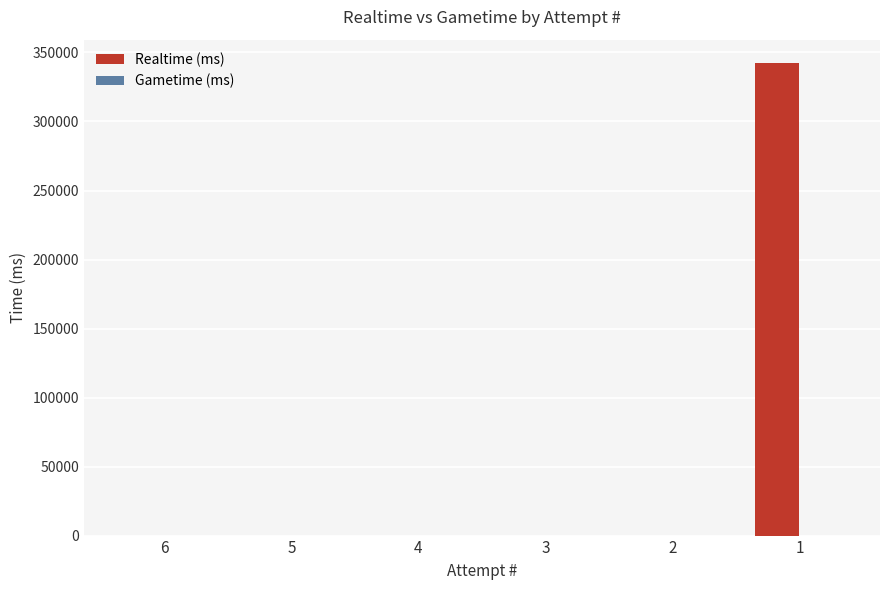

What is the maximum value shown in the chart?

342170